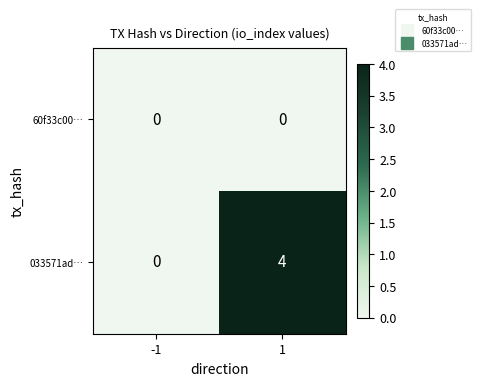

Which label corresponds to the largest value in the chart?

1